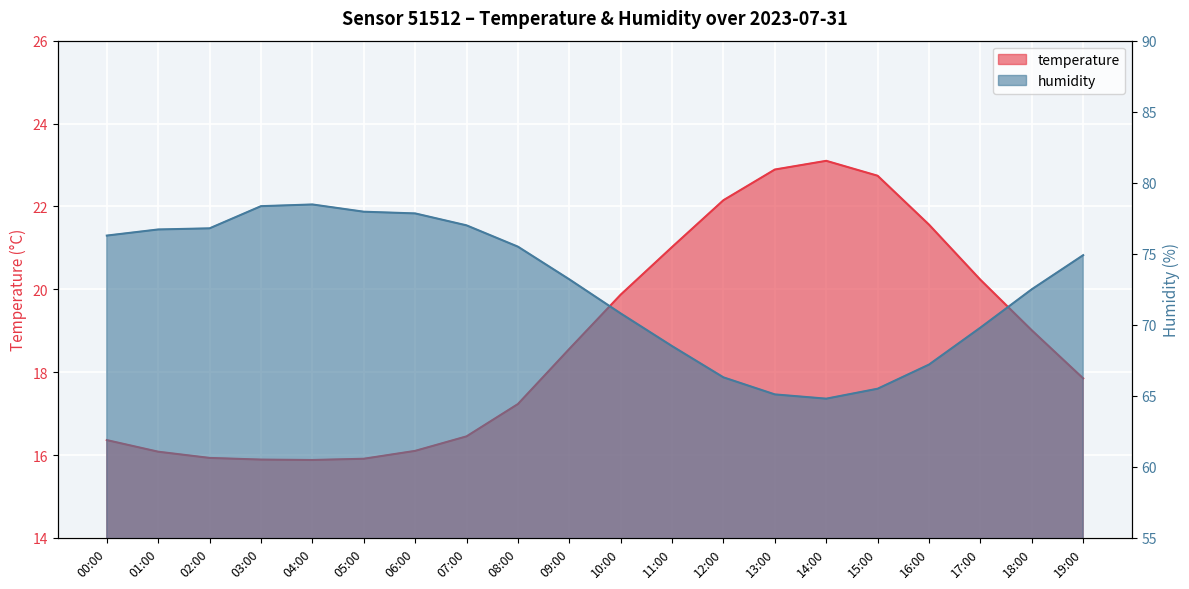

What is the total value across all series at 11:00?

89.5